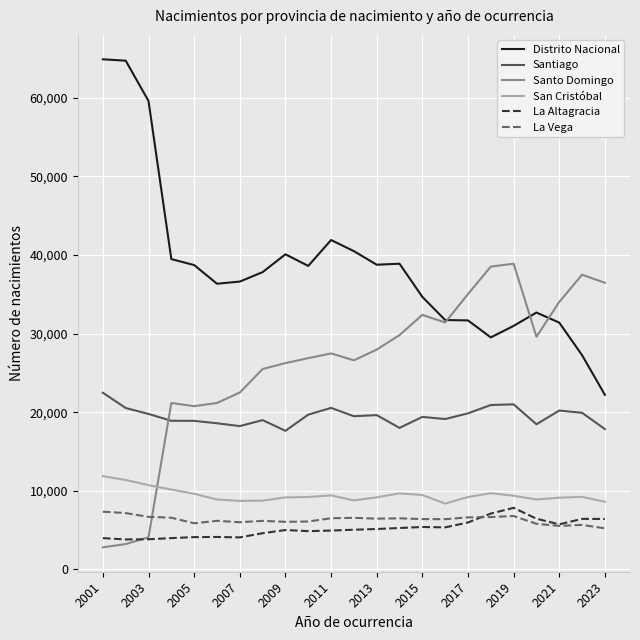

What is the greatest value displayed?

64877